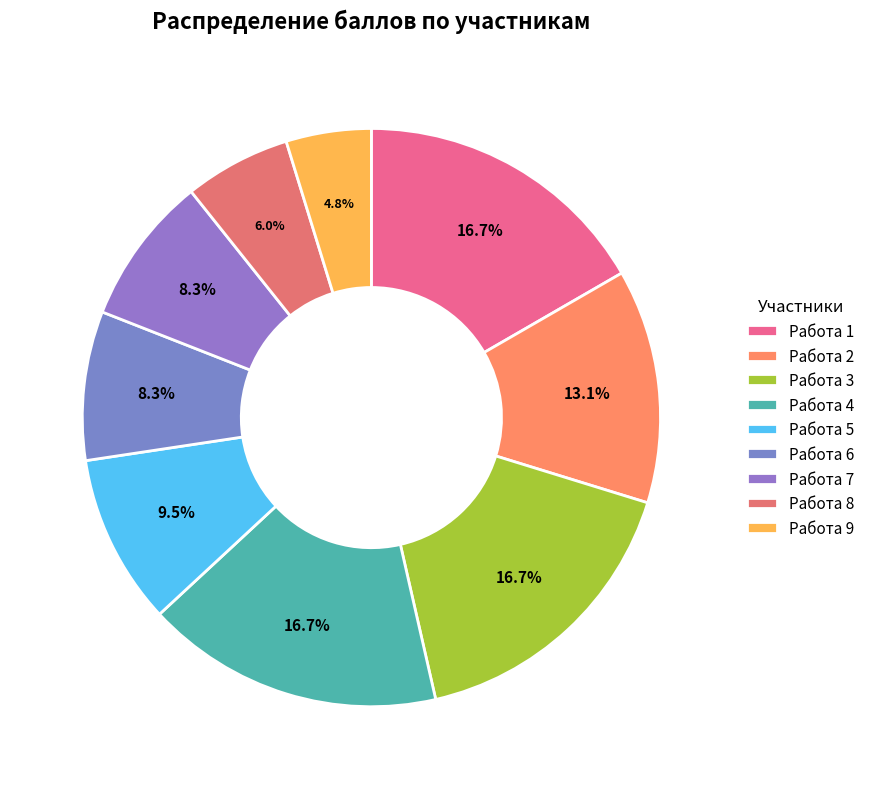

To the nearest percent, what is the combined percentage of Работа 5 and Работа 9?

14%